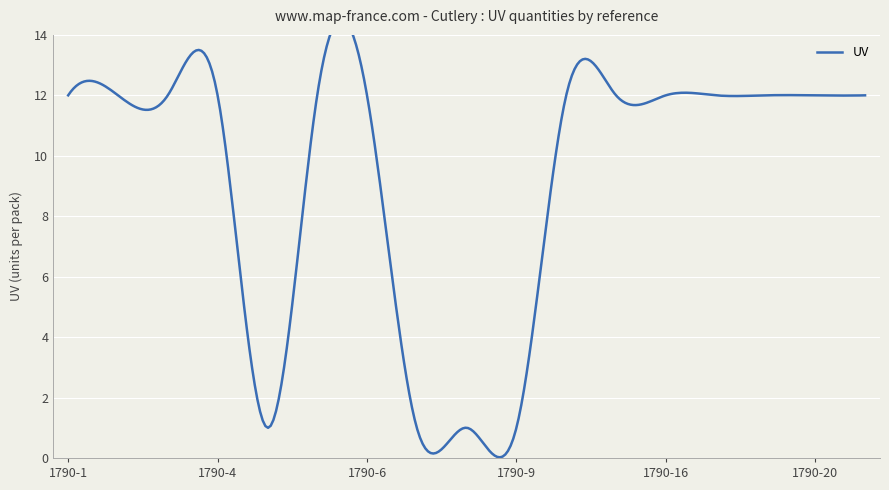

What is the approximate value at 1790-6?

12